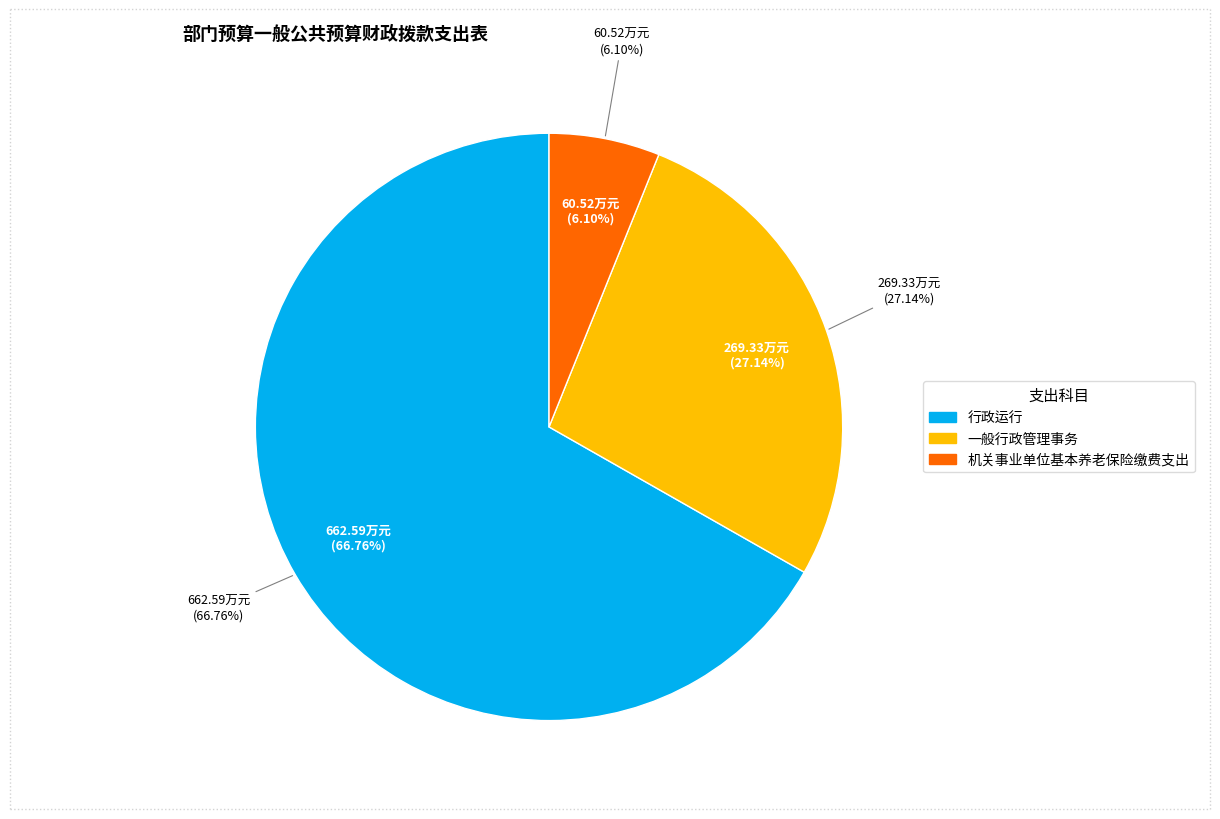

How many segments does this pie chart have?

3